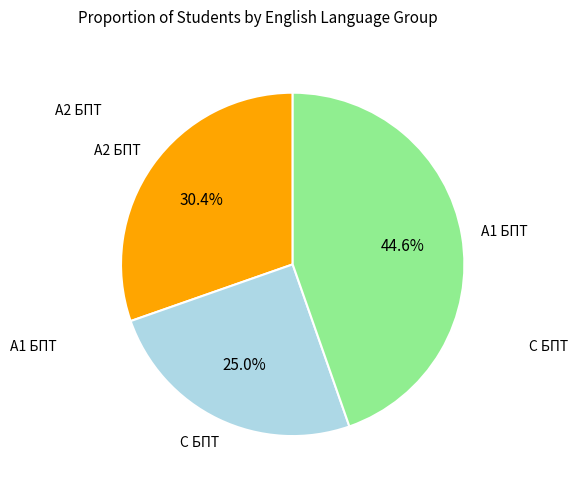

Does any single category account for the majority?

No